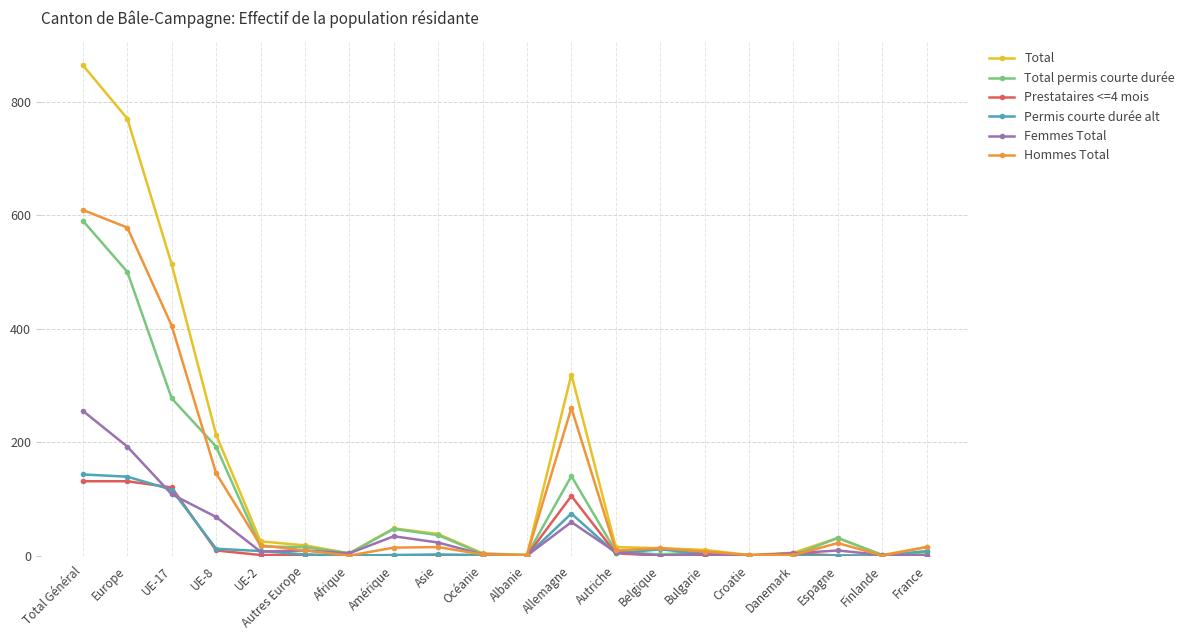

Which category has the highest value across all series?

Total Général